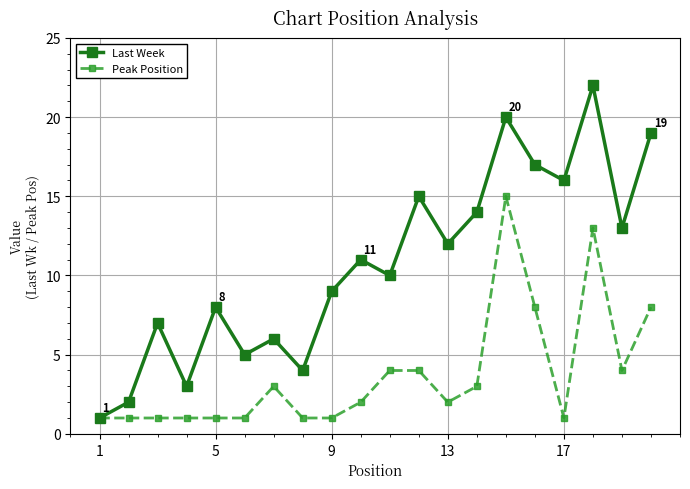

List the series in order of their peak value, highest first.

Last Week, Peak Position